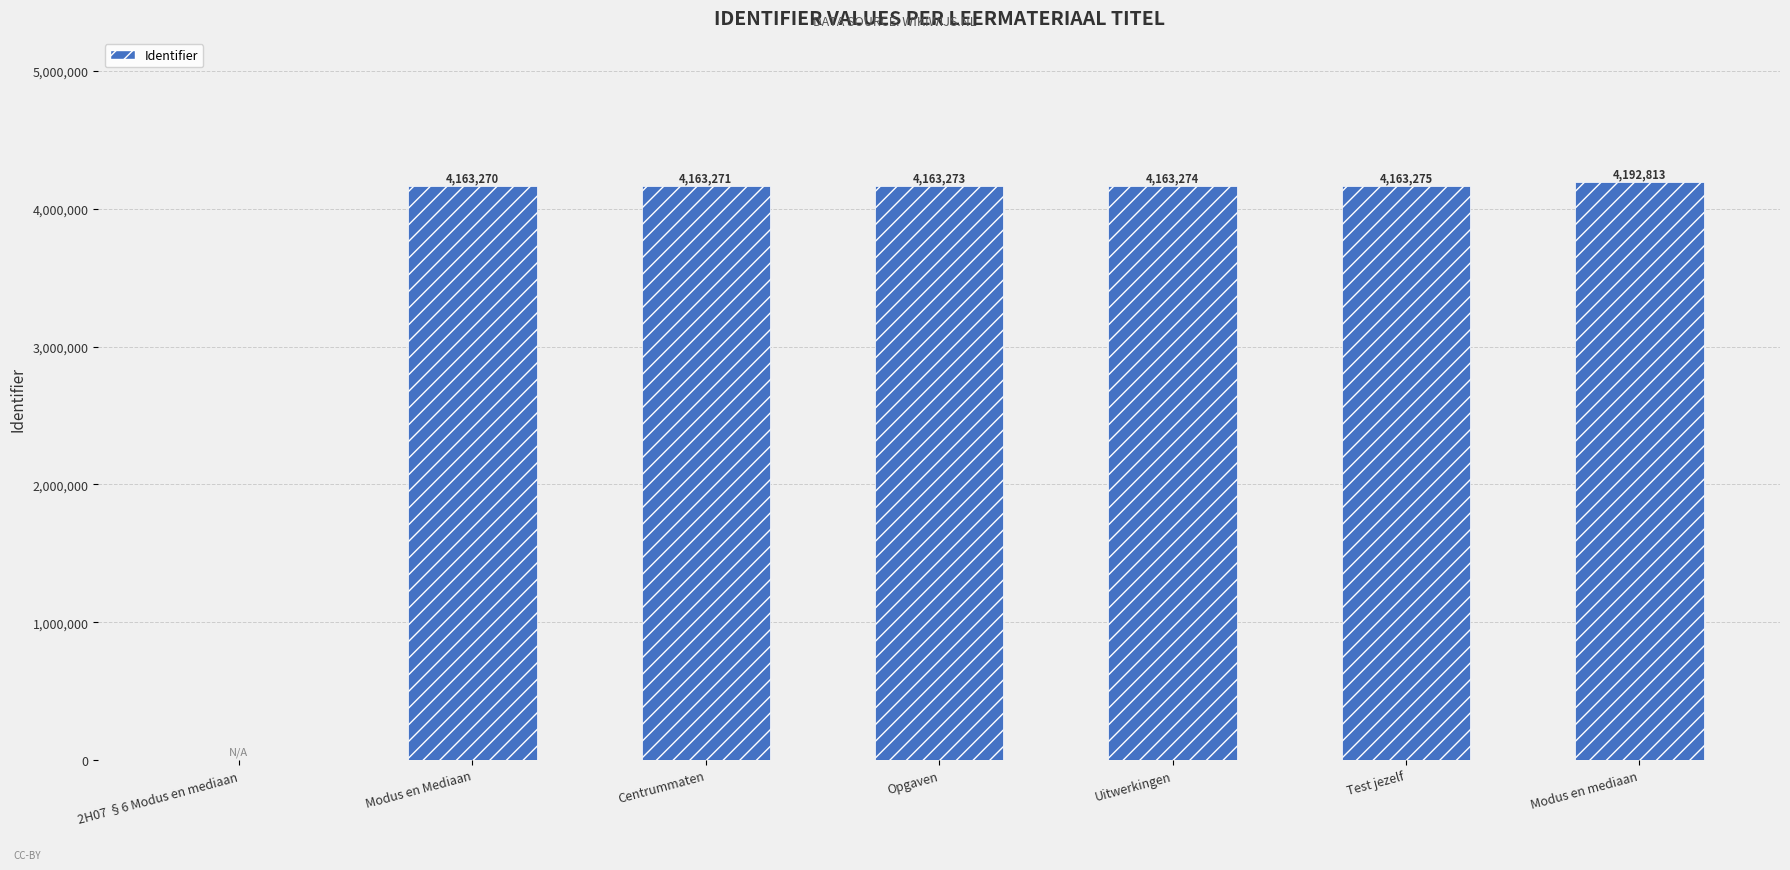

The chart shows a value of 2117721 at Modus en Mediaan. True or false?

False